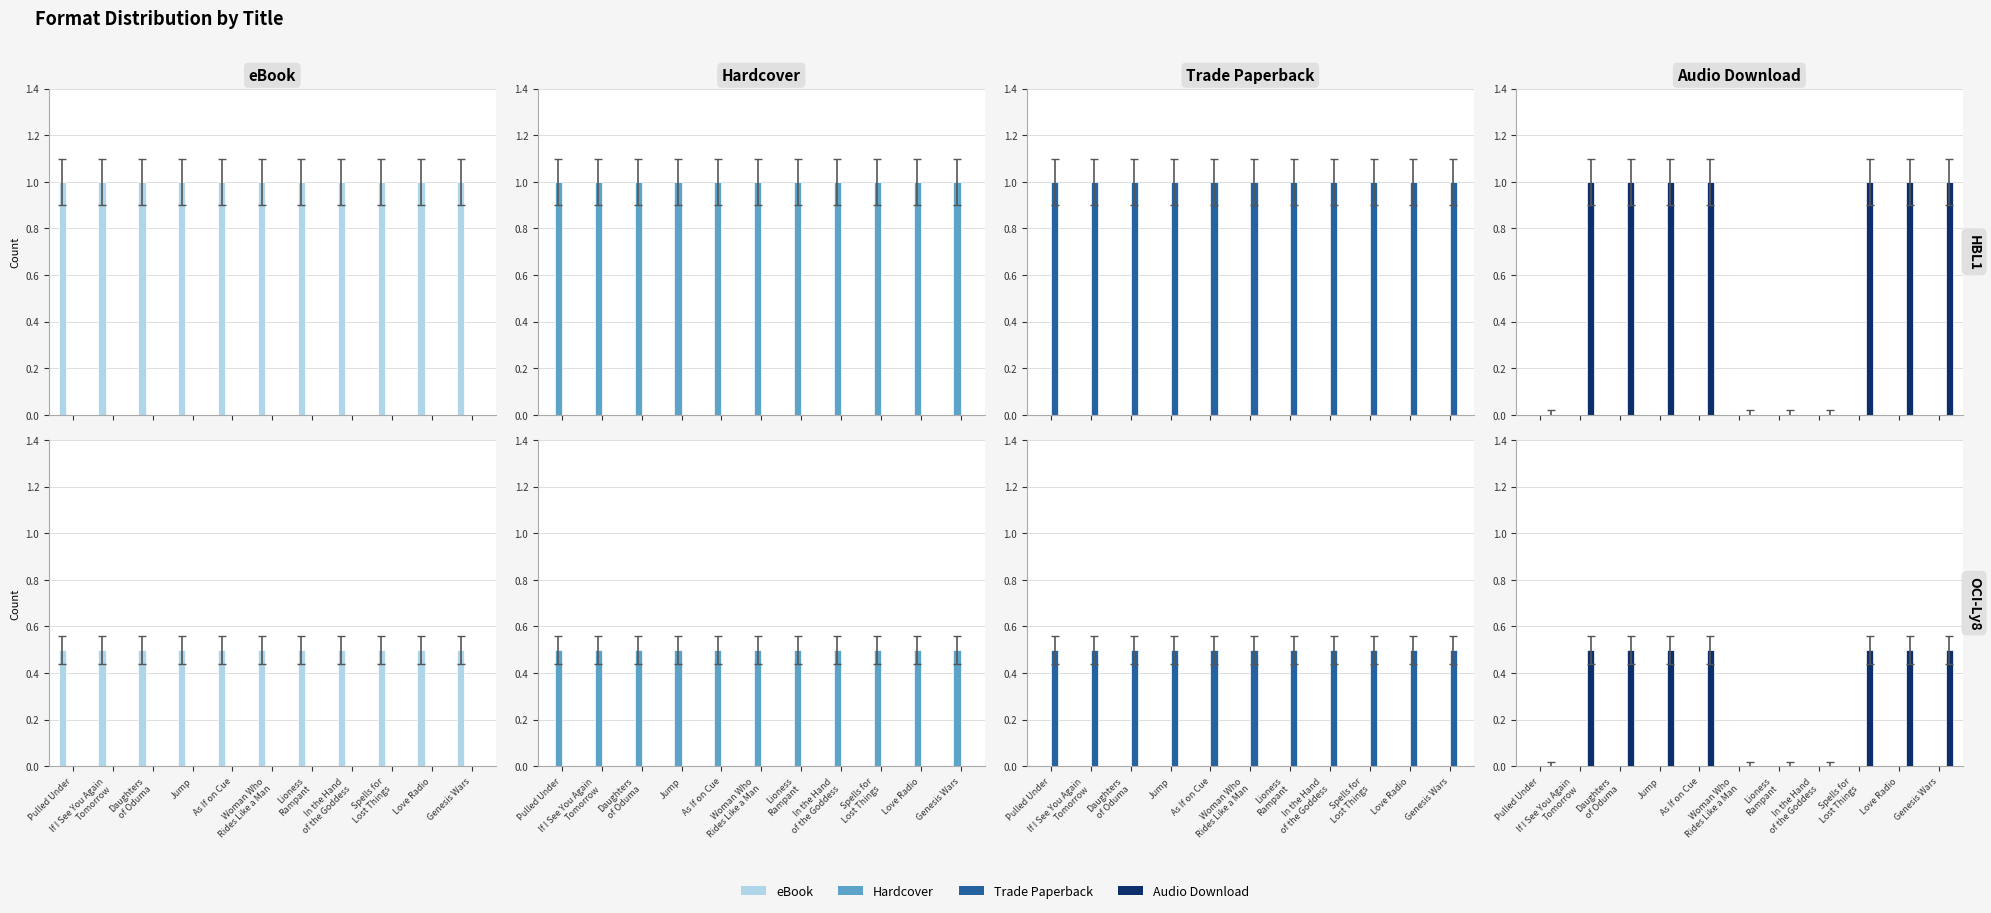

At which label does Audio Download reach its minimum?

Pulled Under